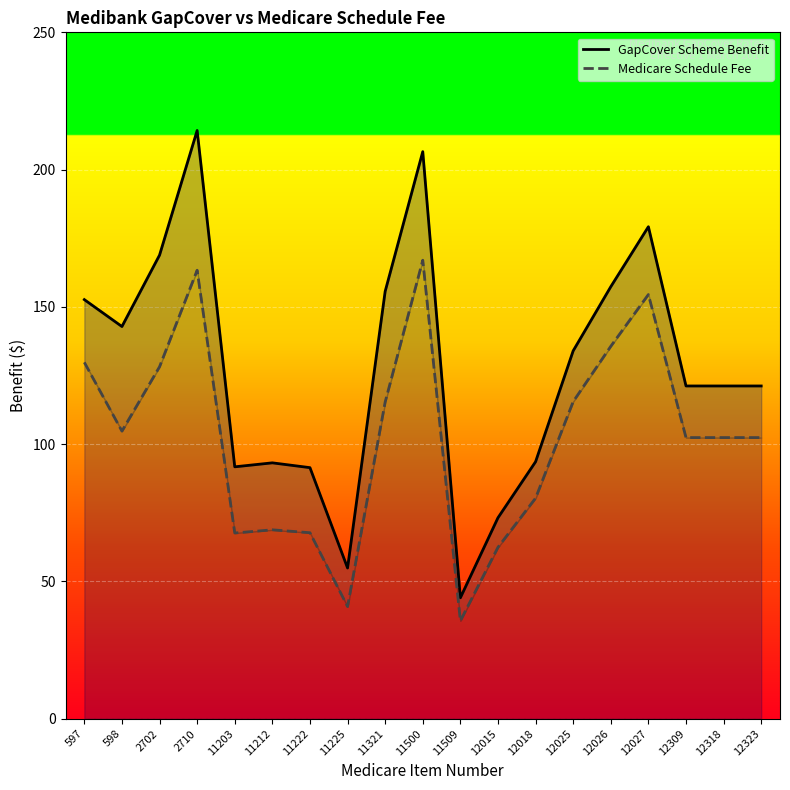

True or false: GapCover Scheme Benefit has more than 1 points higher than both neighbors.

True